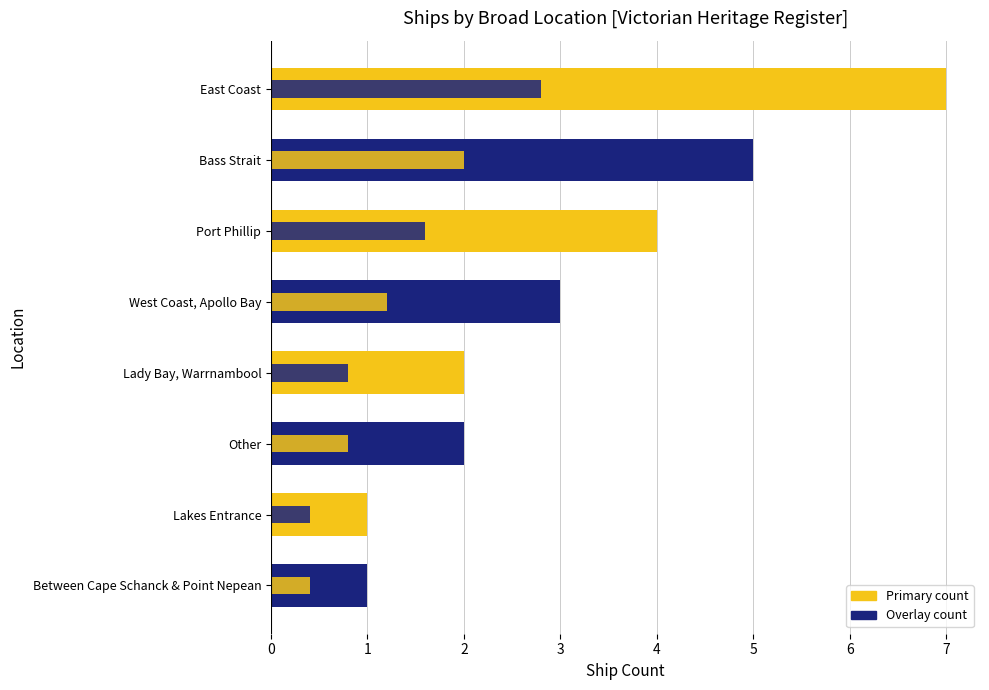

What is the greatest value displayed?

7